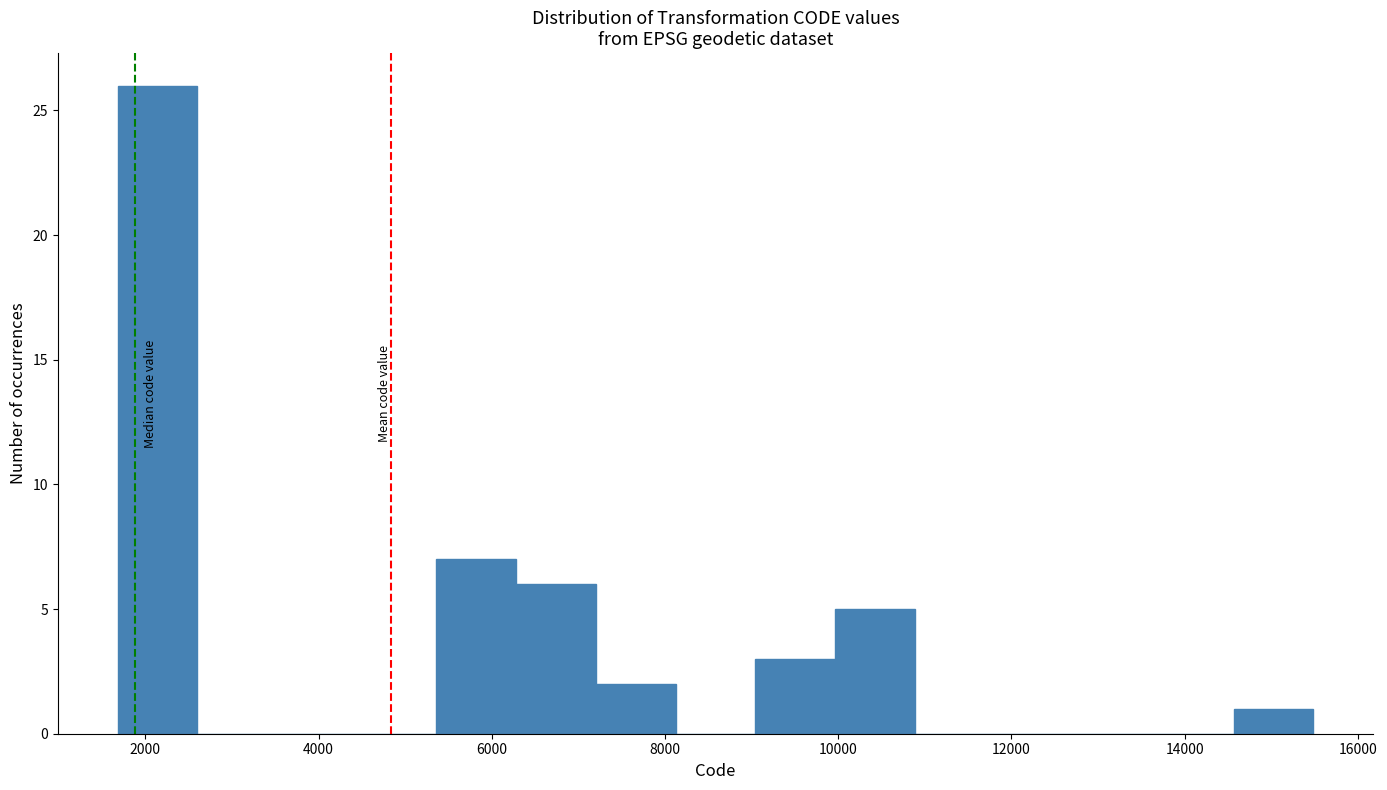

Reading left to right, transcribe this chart: for each bar, give the range it covers on the x-axis and its height. Neither the bar edges nor the heights are printed on the chart, so give them approximately, as read against the axes.

1600 to 2600: 26
2600 to 3600: 0
3600 to 4400: 0
4400 to 5400: 0
5400 to 6200: 7
6200 to 7200: 6
7200 to 8200: 2
8200 to 9000: 0
9000 to 10000: 3
10000 to 10800: 5
10800 to 11800: 0
11800 to 12800: 0
12800 to 13600: 0
13600 to 14600: 0
14600 to 15400: 1